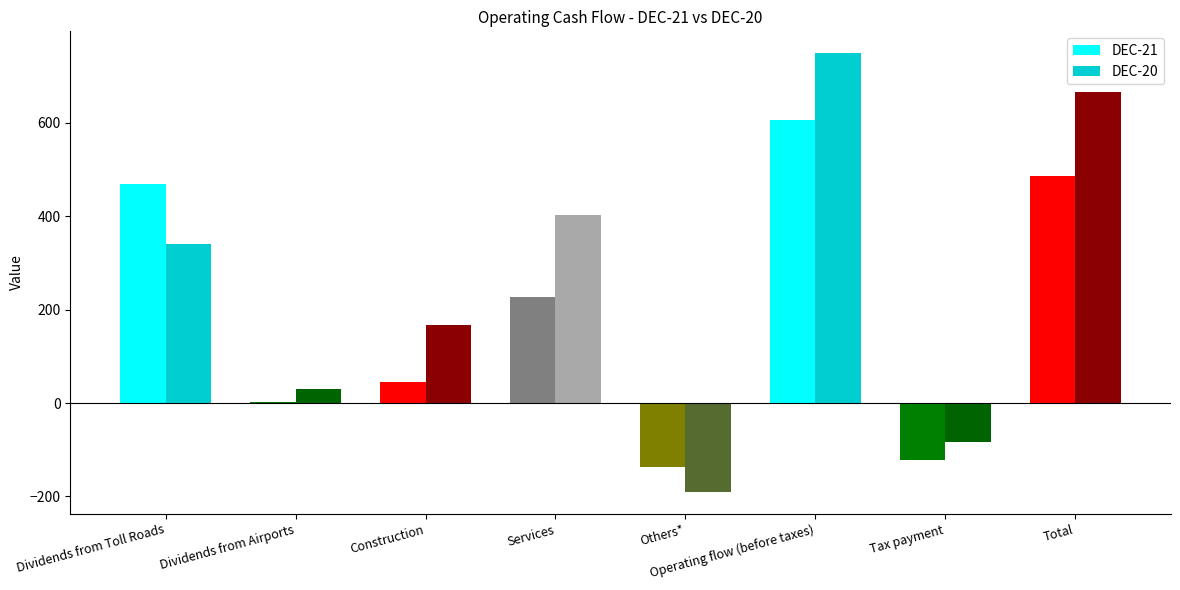

What is the sum of all DEC-21 values?

1579